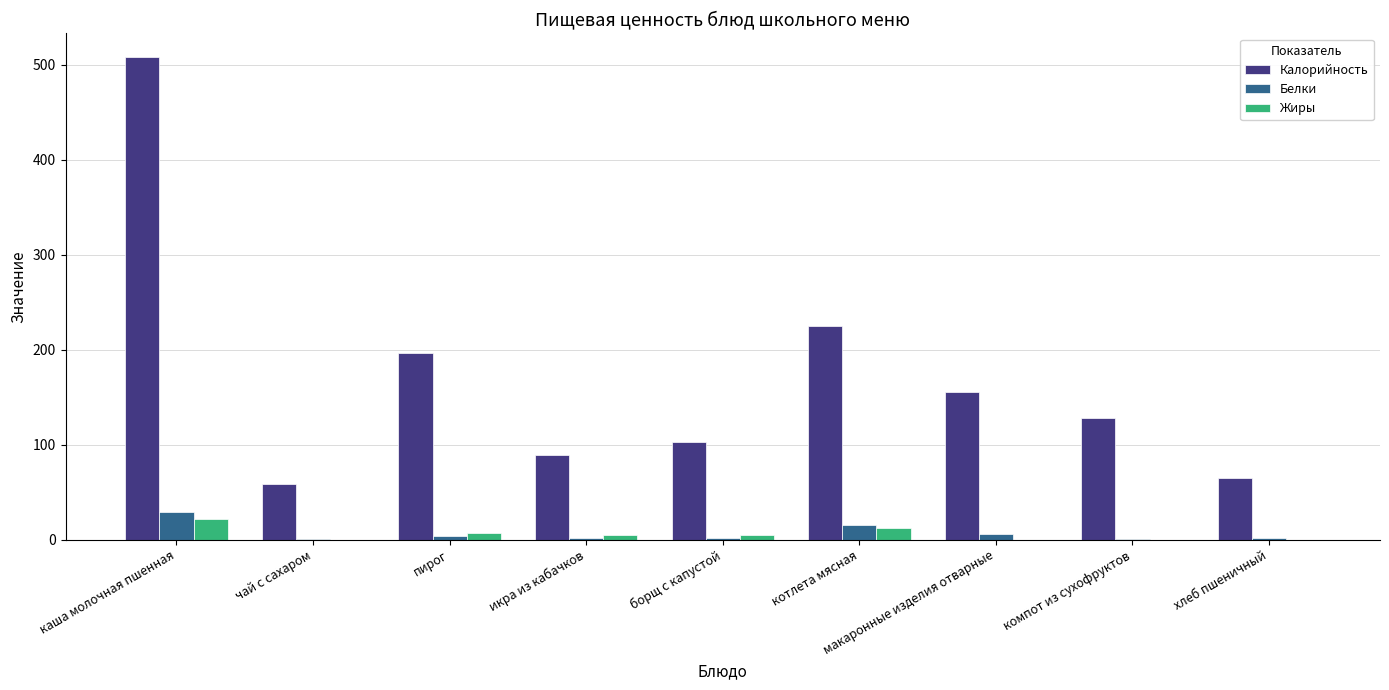

What is the sum of all Жиры values?

51.7